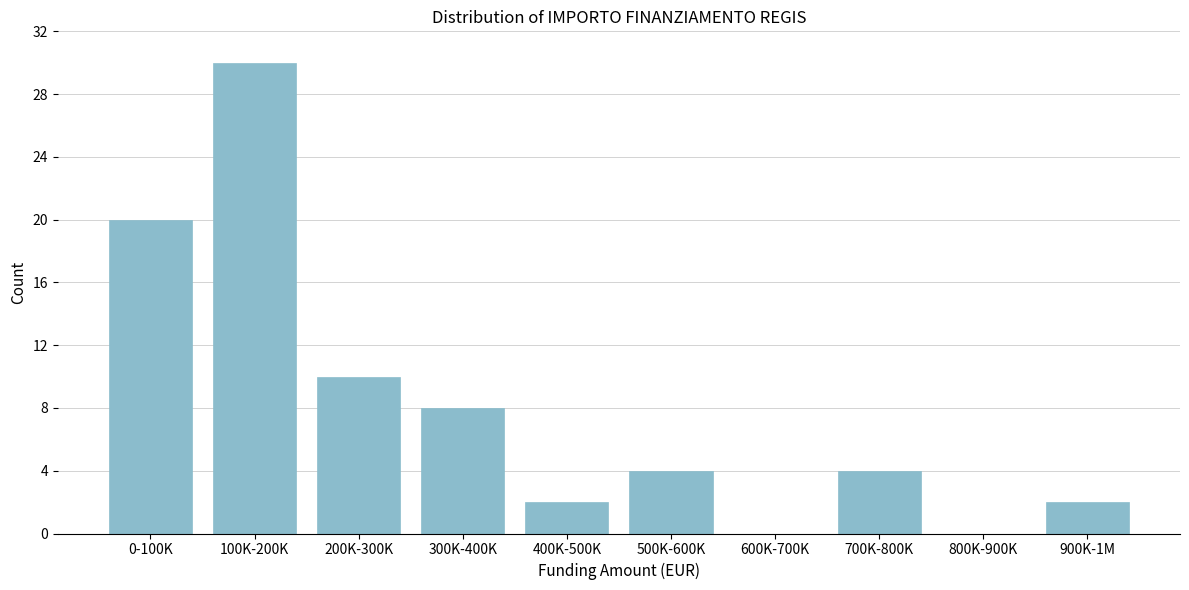

Reading right to left, transcribe all the data shown in this chart.

900K-1M=2	800K-900K=0	700K-800K=4	600K-700K=0	500K-600K=4	400K-500K=2	300K-400K=8	200K-300K=10	100K-200K=30	0-100K=20